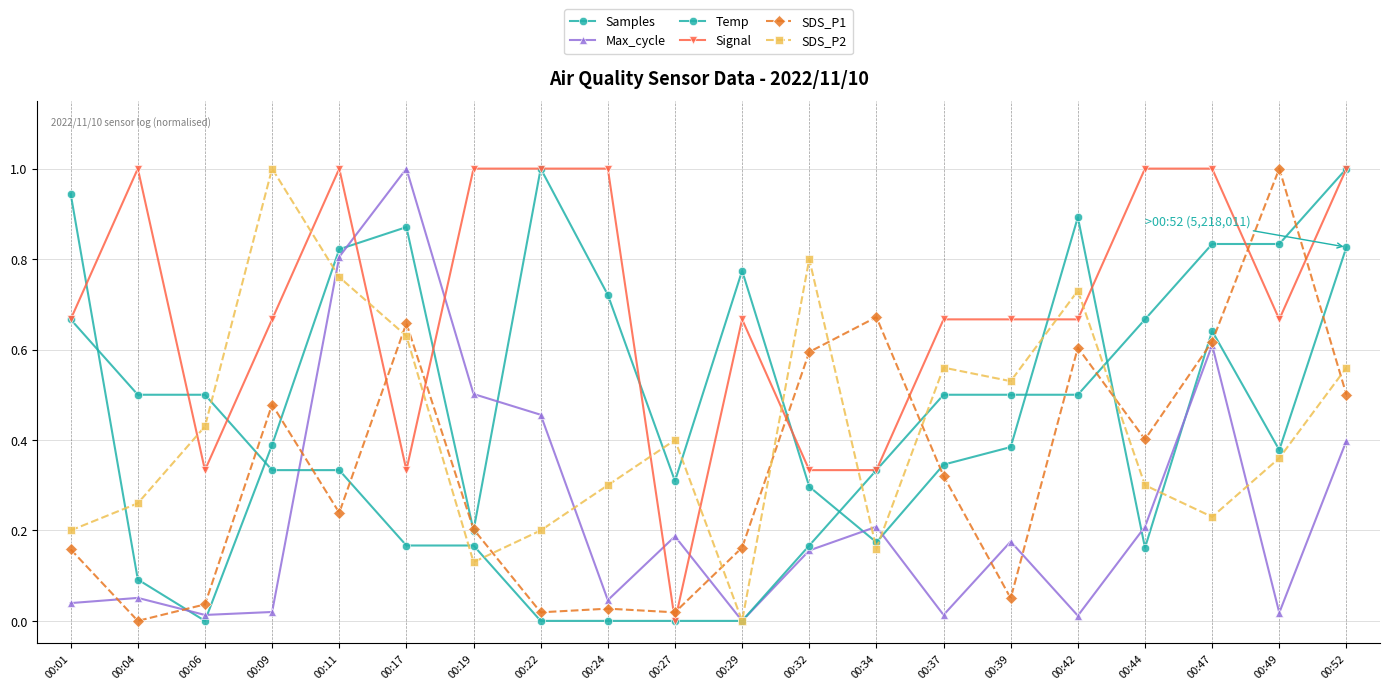

Does the chart display data point markers on the line(s)?

Yes